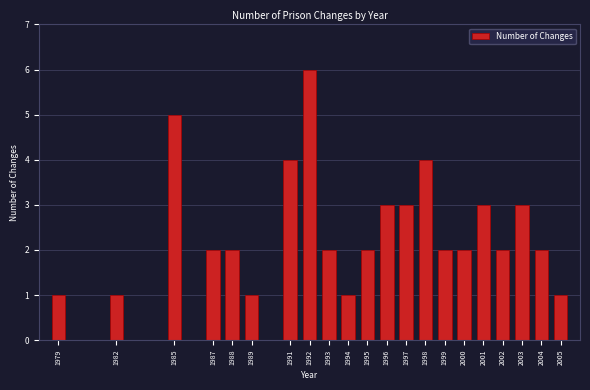

Reading left to right, transcribe all the data shown in this chart.

1	1	5	2	2	1	4	6	2	1	2	3	3	4	2	2	3	2	3	2	1